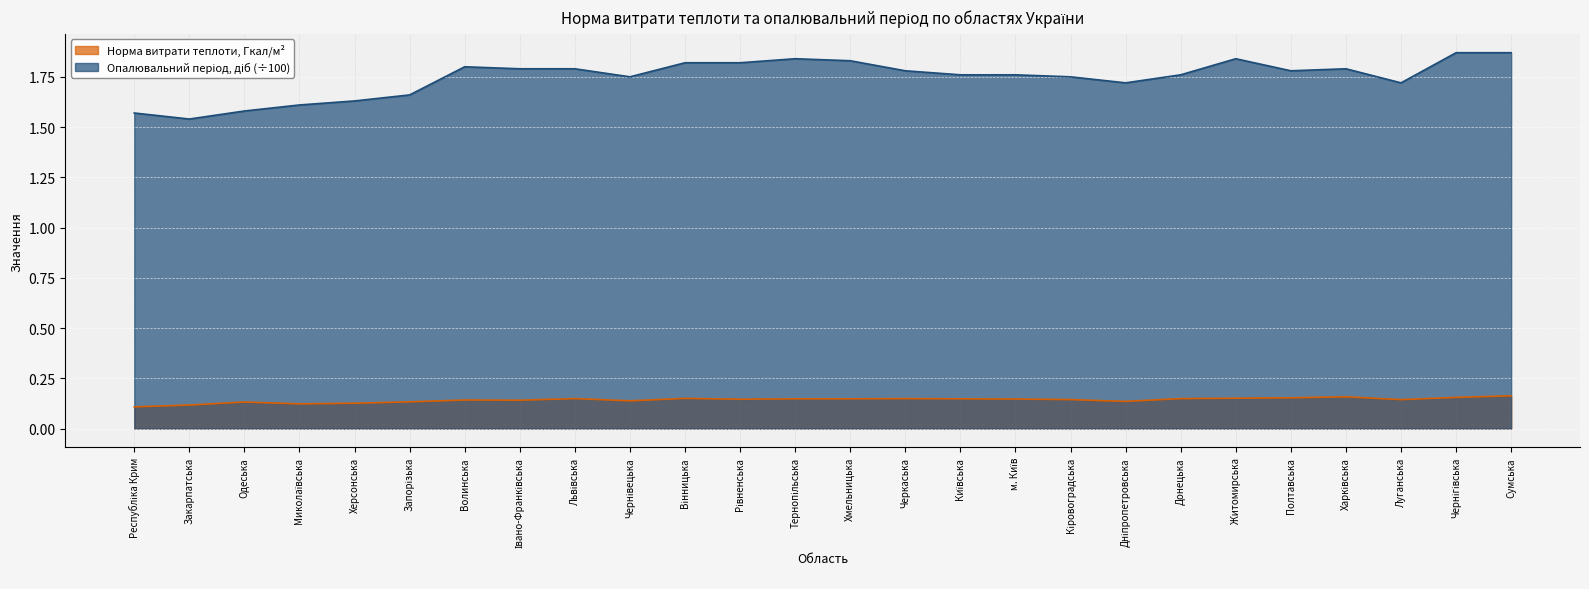

What position from the right is Черкаська?

12